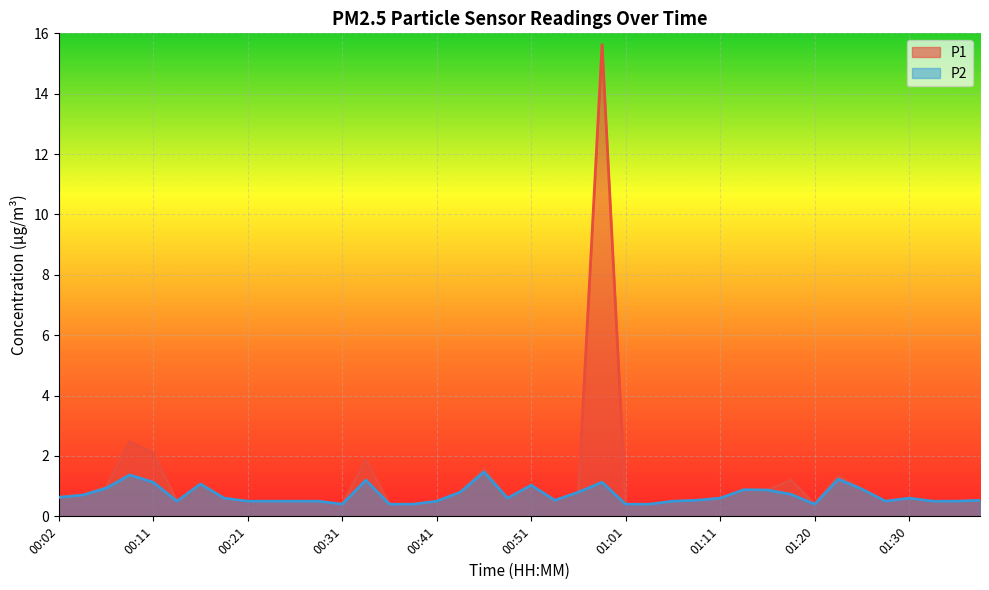

What are all the series names shown in the legend?

P1, P2